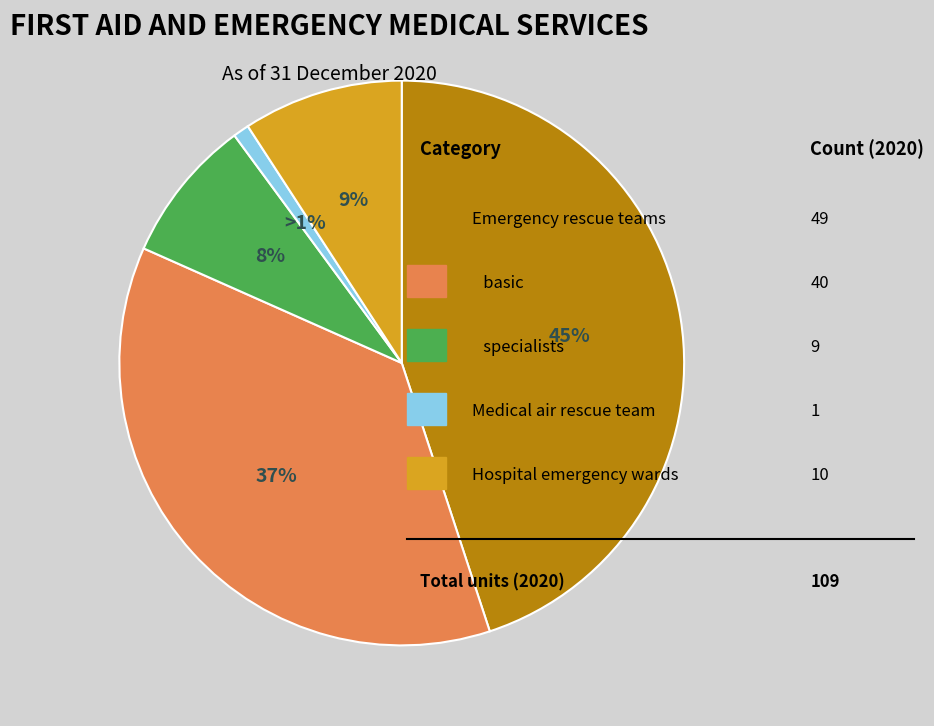

To the nearest percent, what is the average slice percentage?

20%